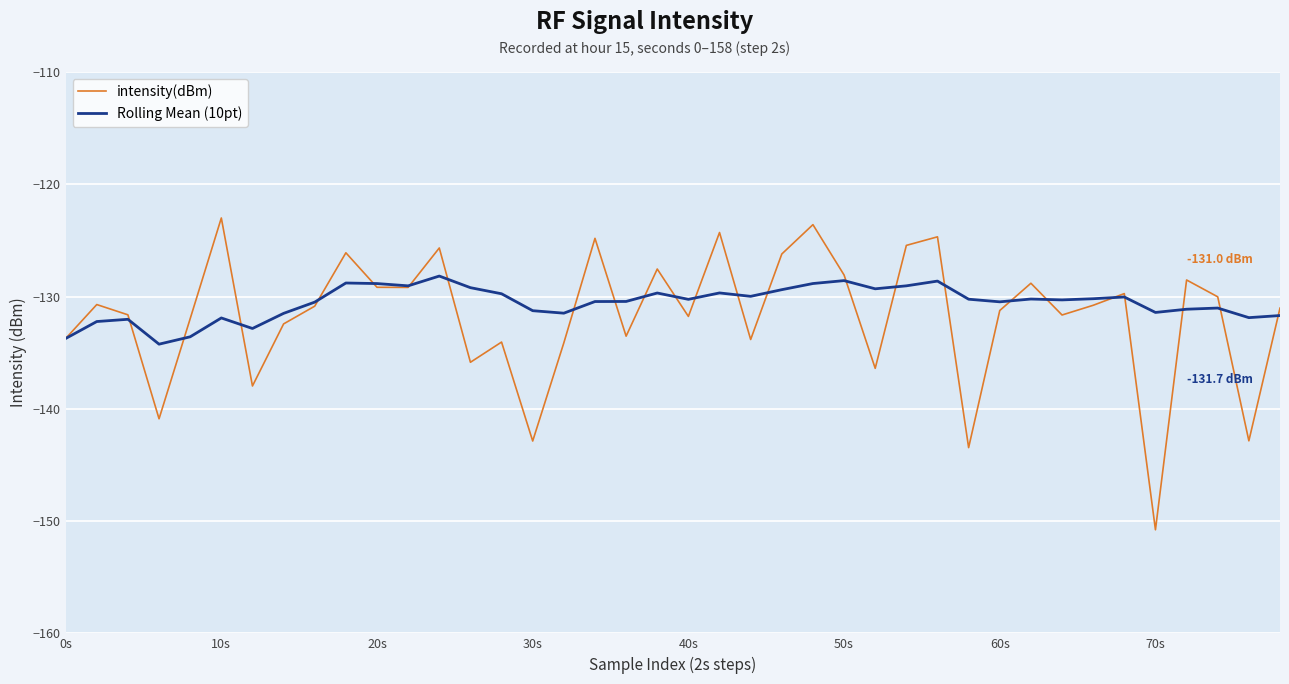

What are all the series names shown in the legend?

intensity(dBm), Rolling Mean (10pt)